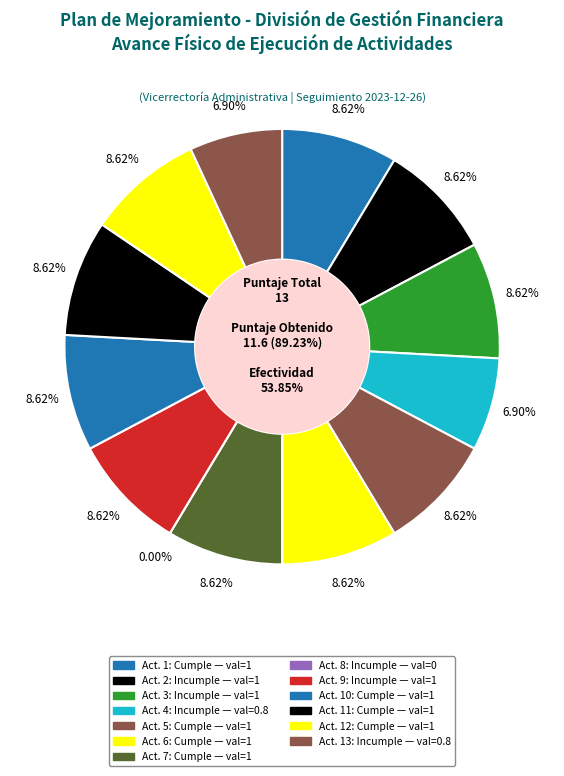

Is Incumple (actividad 3) the majority of the pie?

No